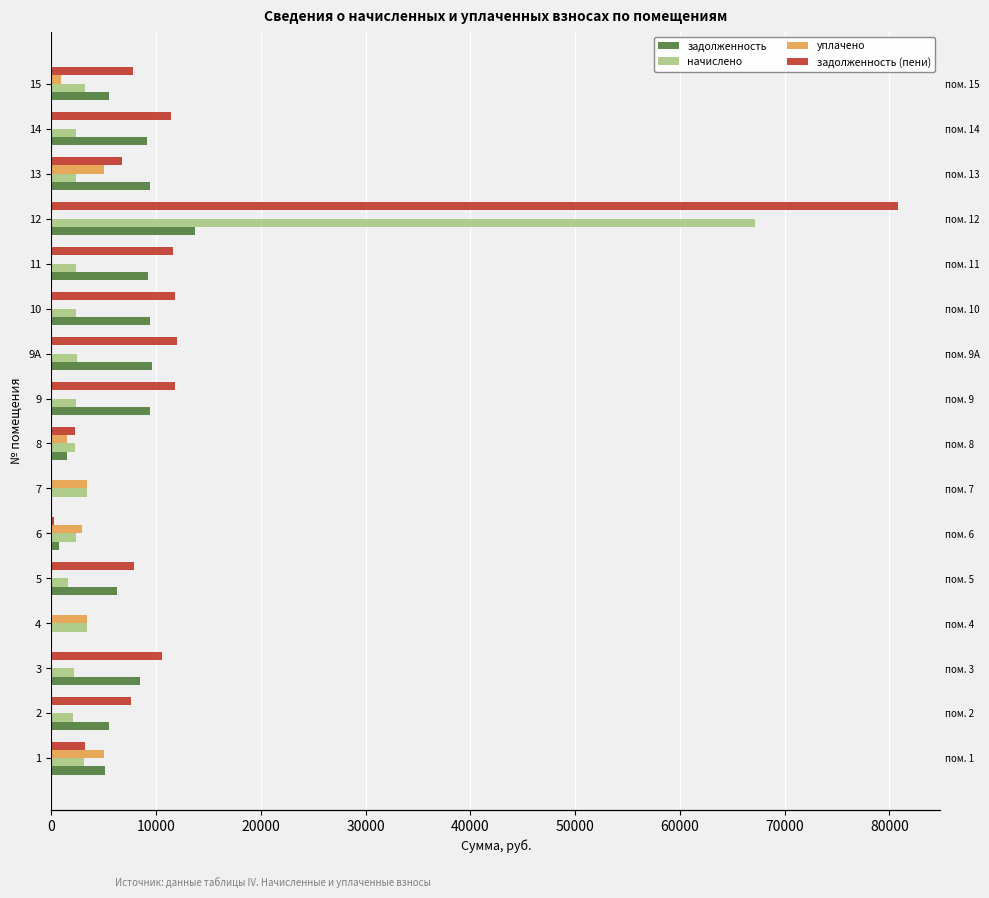

Which series has the largest total across all categories?

задолженность (пени)